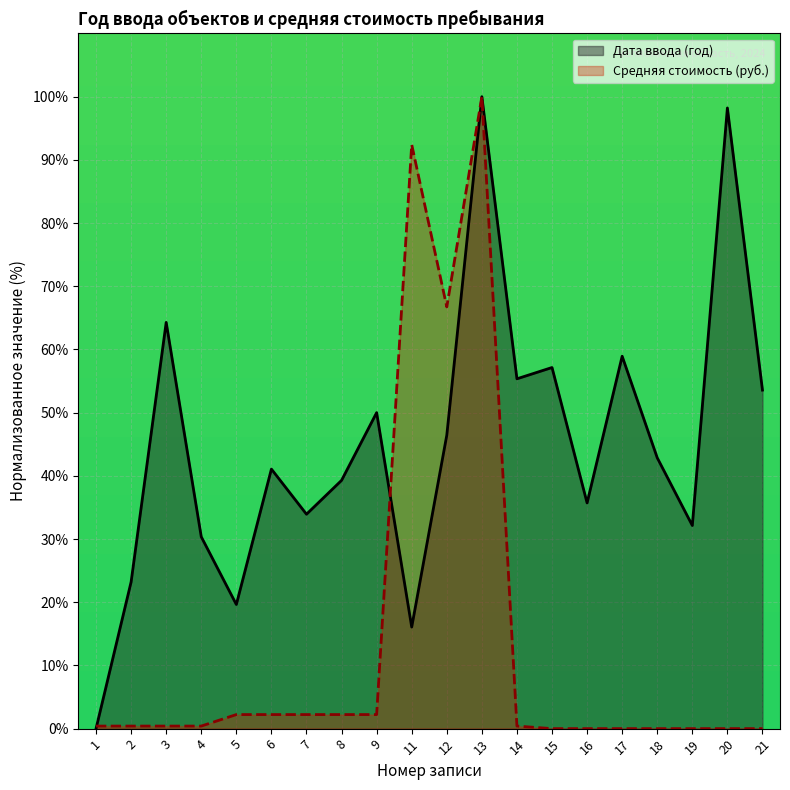

How many categories are shown in the chart?

20